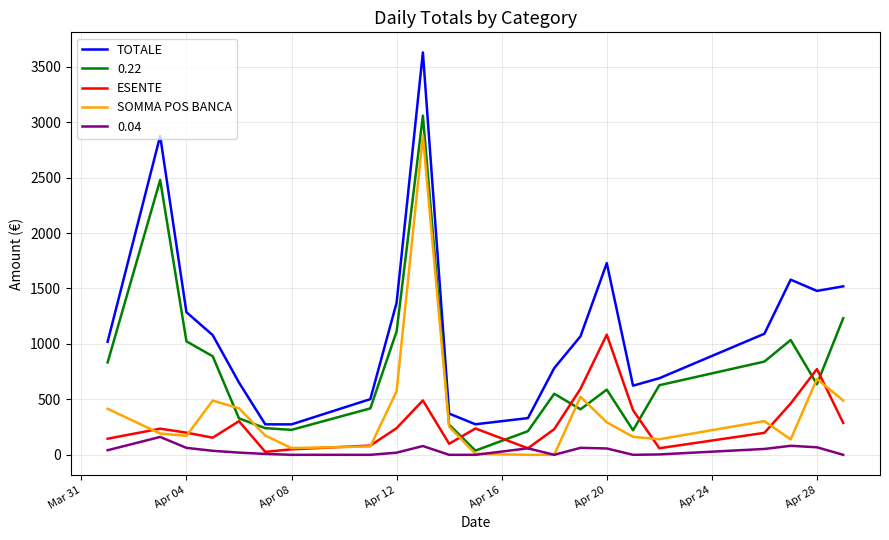

Which series has the largest total across all categories?

TOTALE